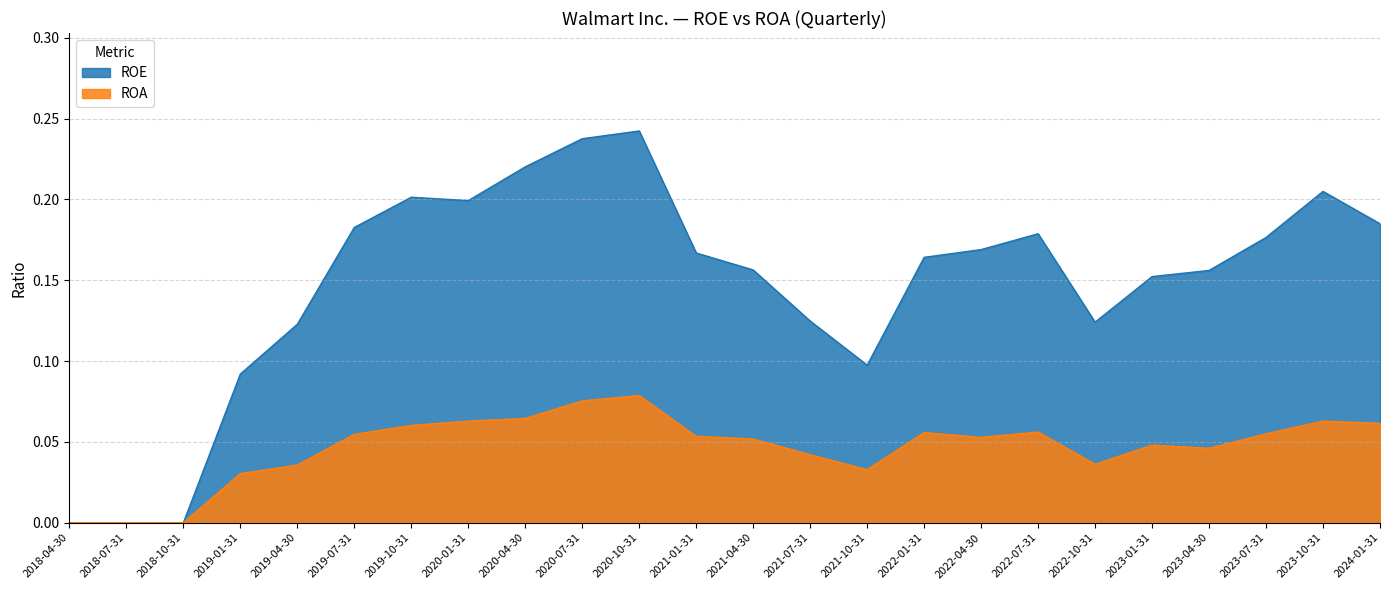

The value of ROA at 2018-10-31 is -0.0. True or false?

False